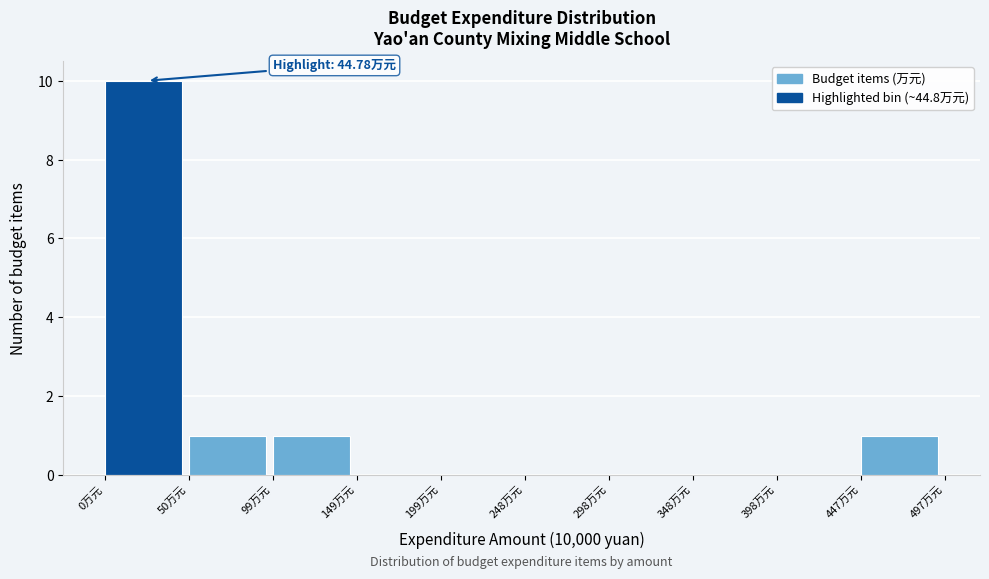

Which range on the x-axis has the tallest bar?

0 to 50